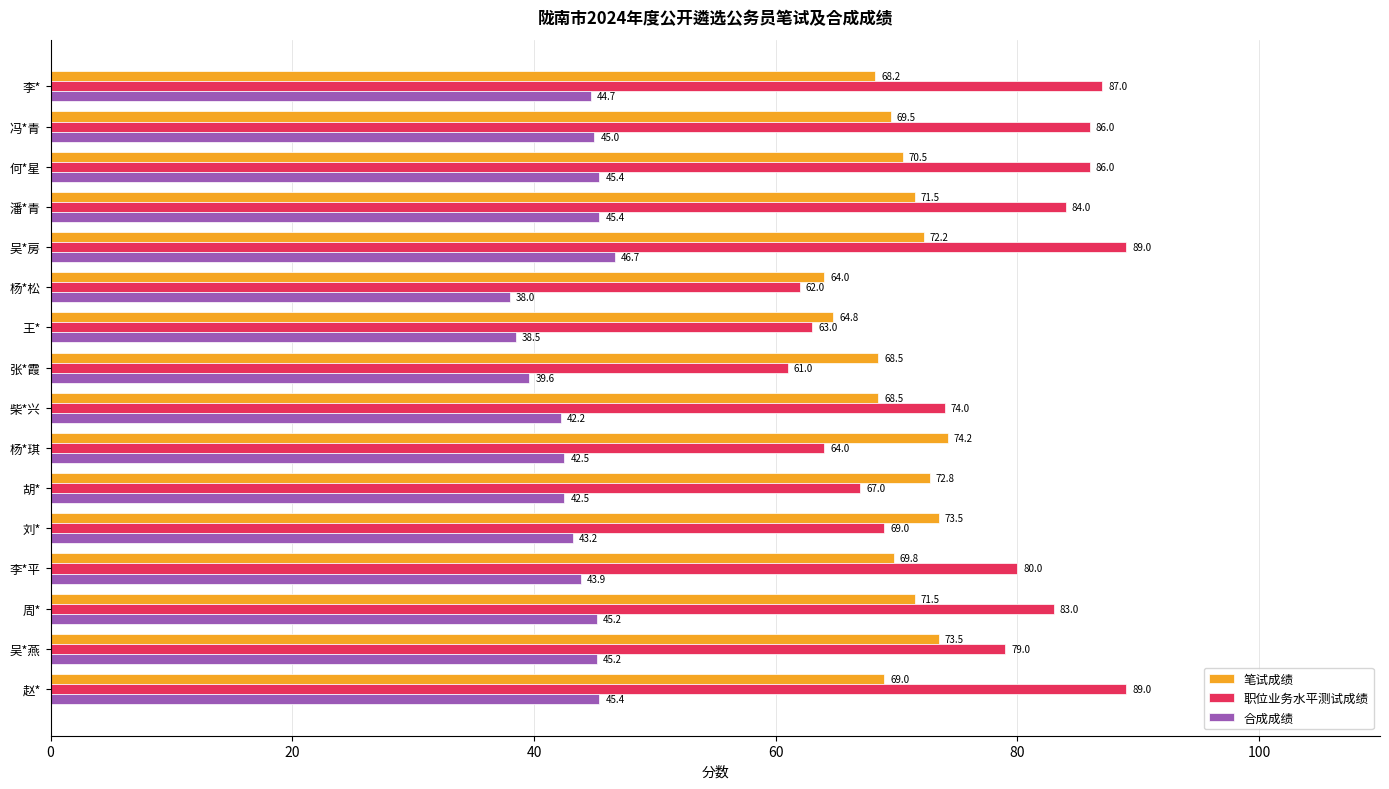

Where is 合成成绩 nearest to the value 42?

柴*兴